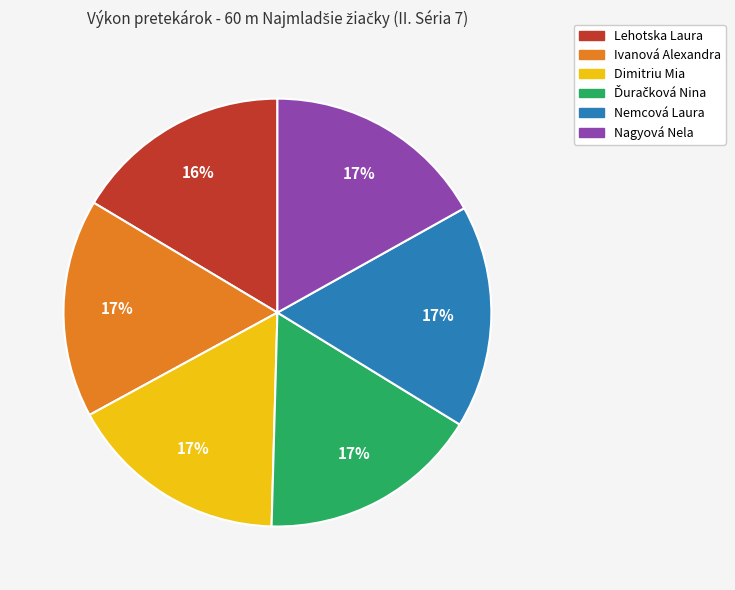

How many slices are in this pie chart?

6